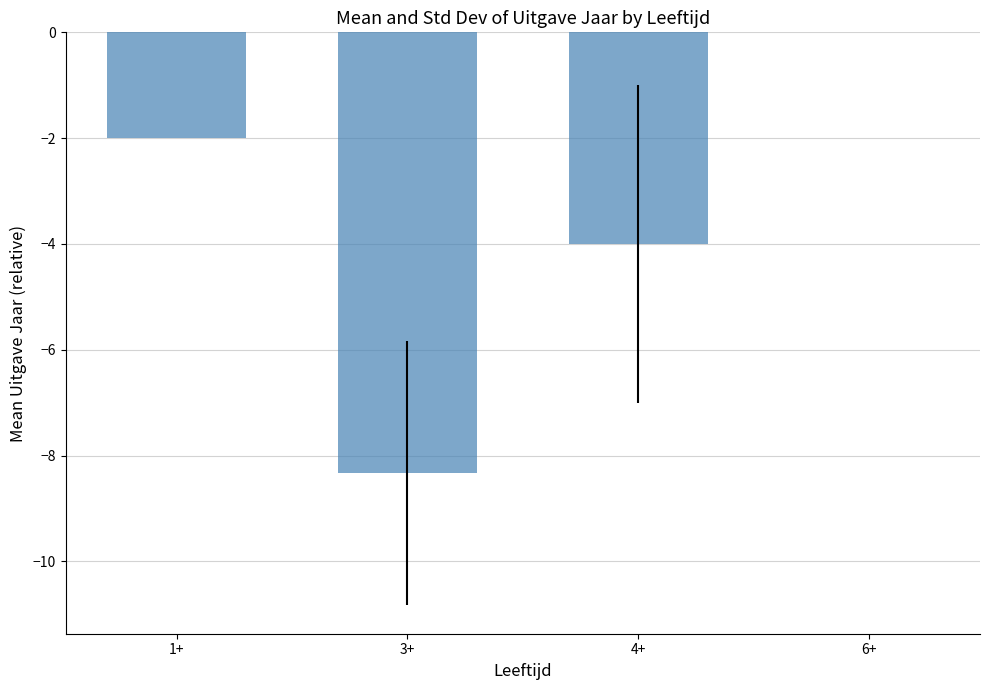

How many series are shown in this chart?

1